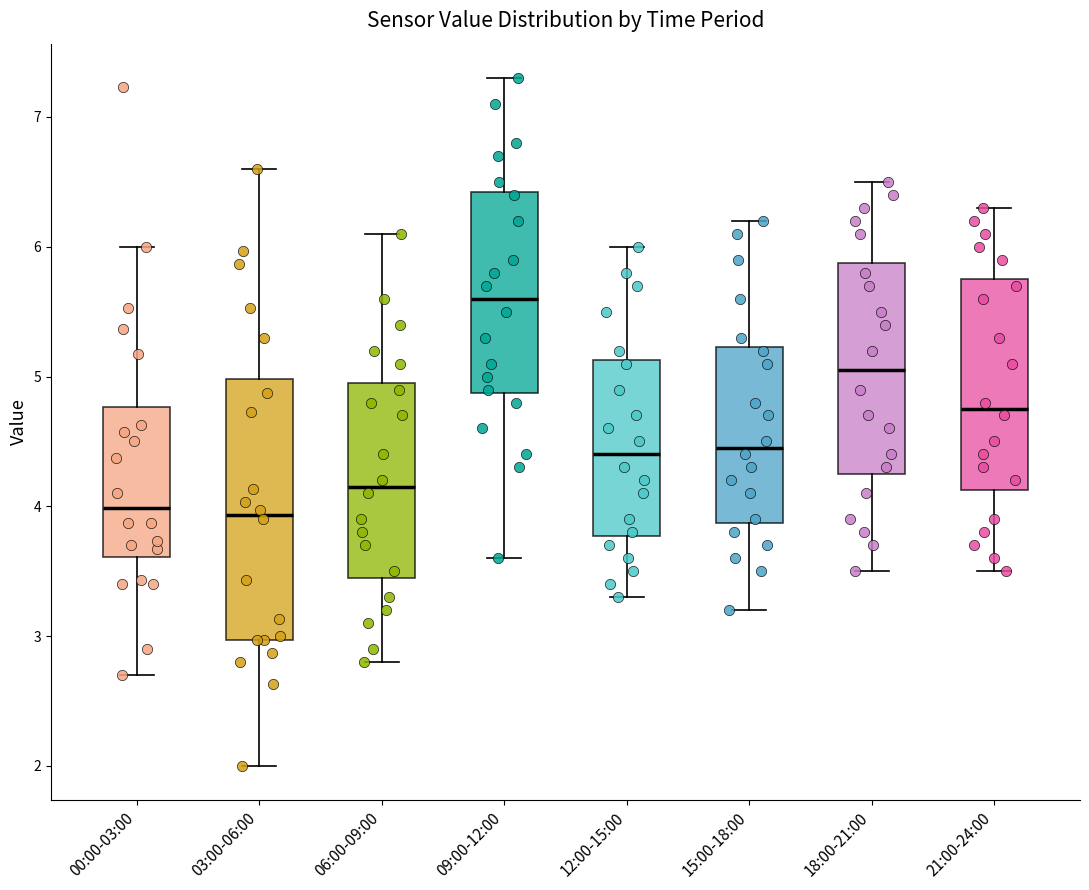

Where does the upper whisker of the box for 09:00-12:00 end on the y-axis? The values are not printed on the chart, so give them approximately, as read against the axis.

7.3